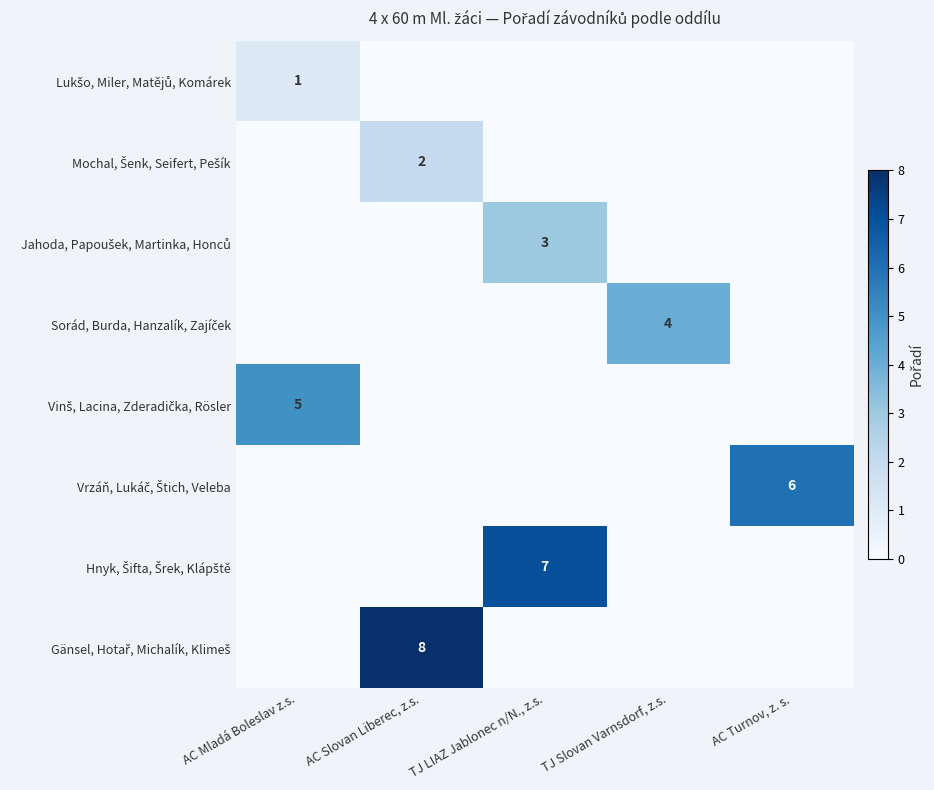

Is it true that Gänsel, Hotař, Michalík, Klimeš equals -3 at TJ LIAZ Jablonec n/N., z.s.?

False